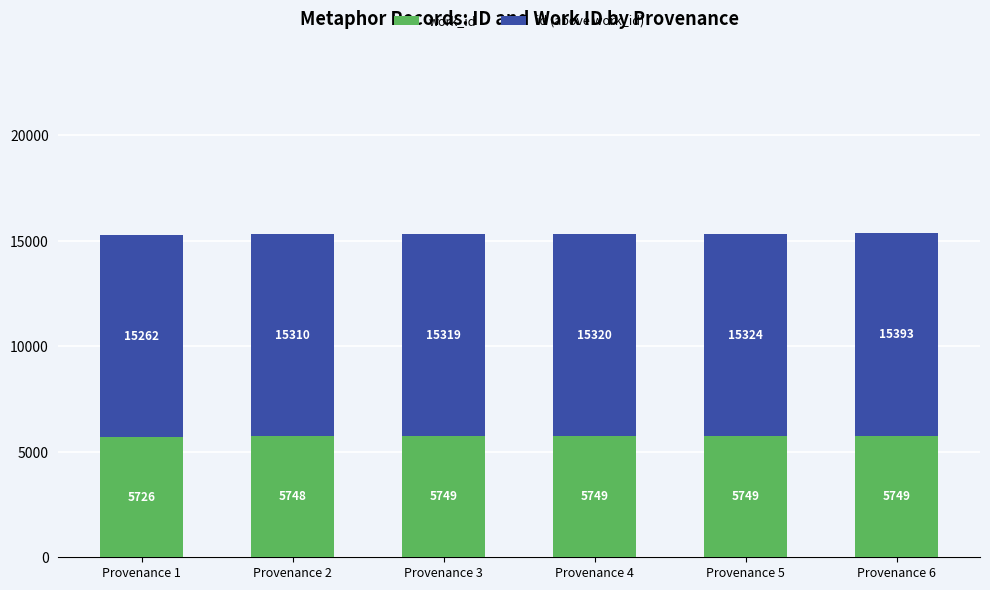

What are all the series names shown in the legend?

work_id, id (above work_id)